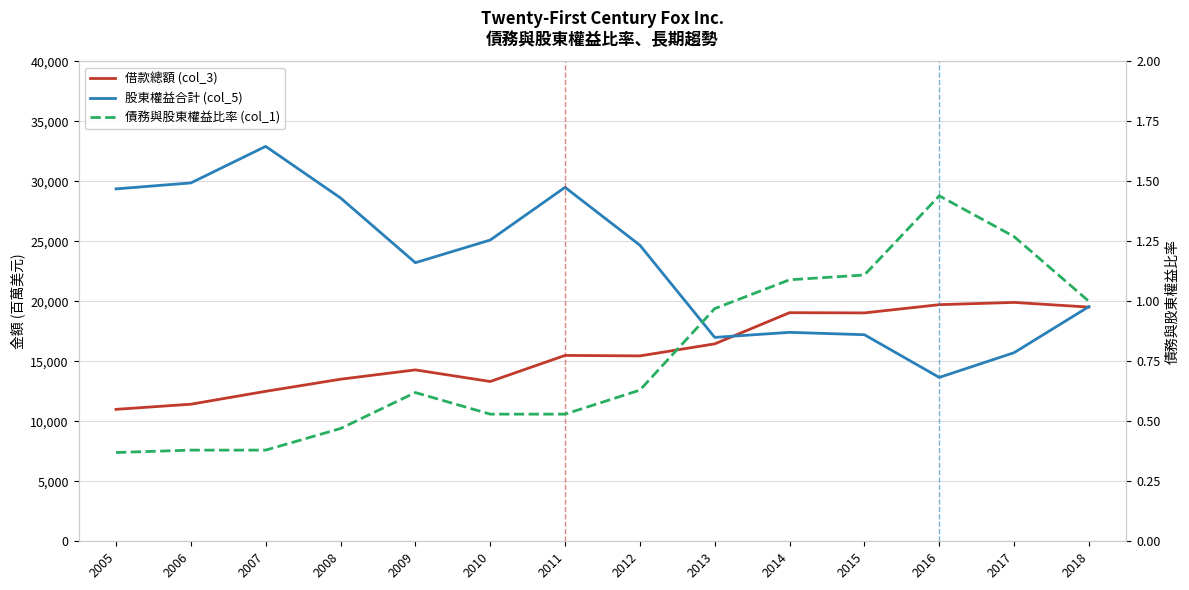

What is the total value across all series at 2010?

38433.5